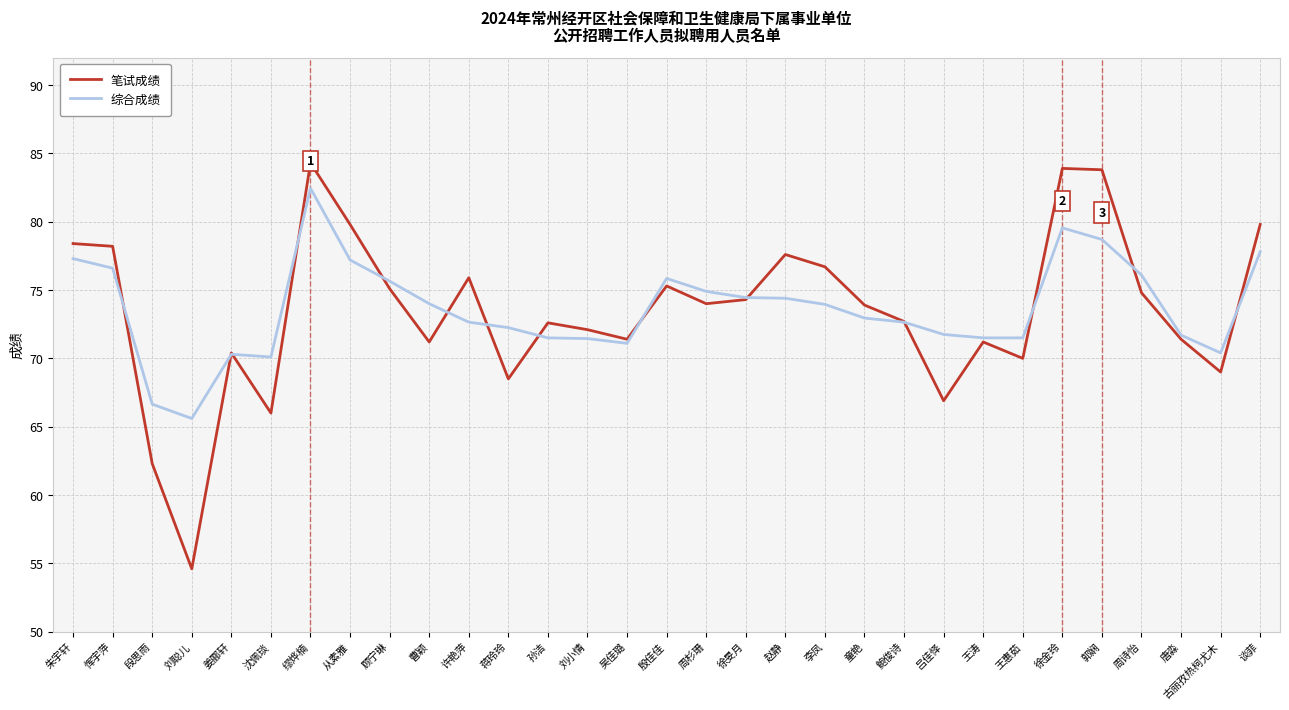

What is the smallest value displayed?

54.6